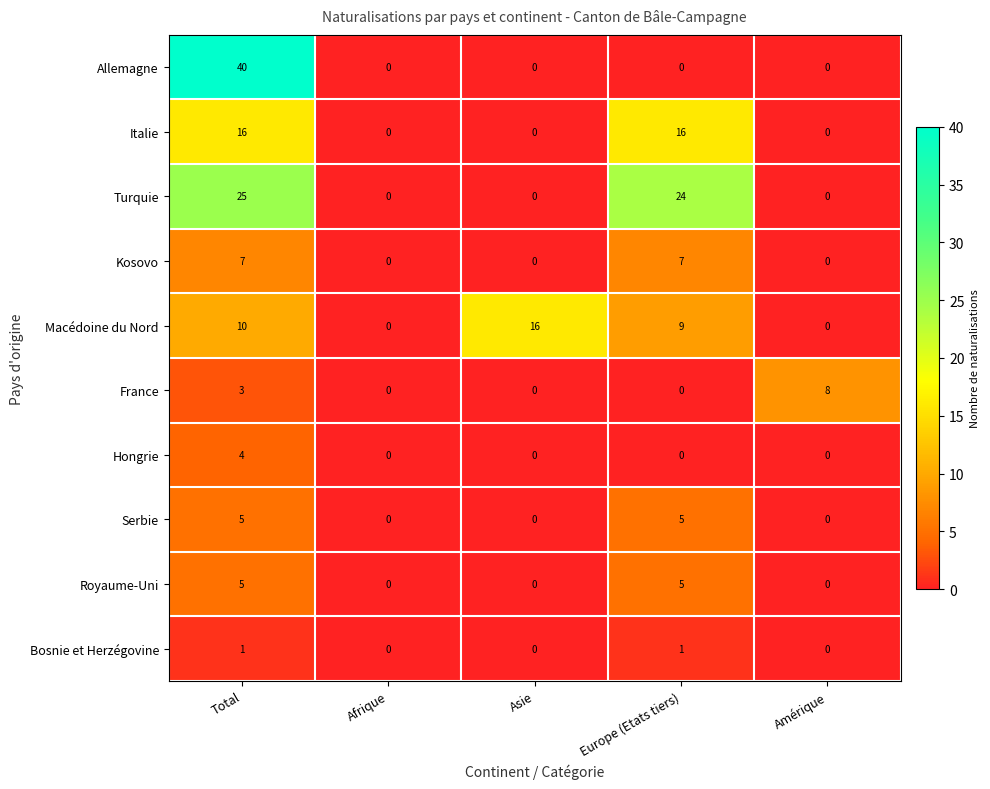

Is it true that Serbie equals 5 at Total?

True